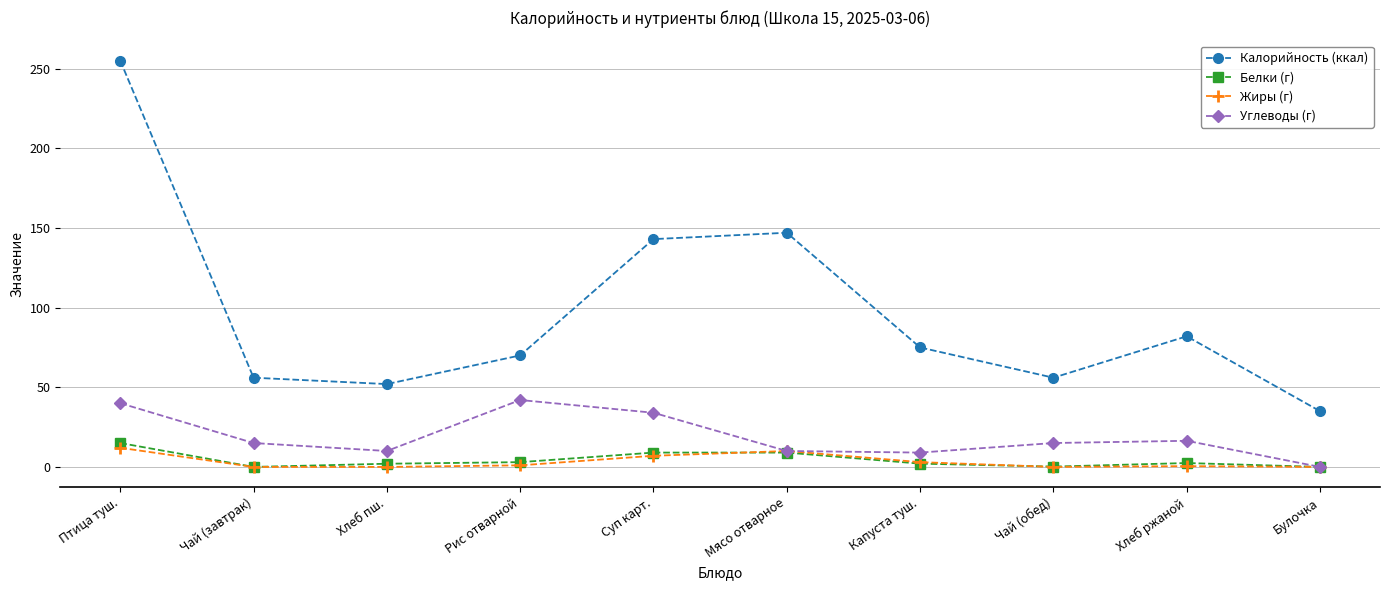

What position from the left is Суп карт.?

5